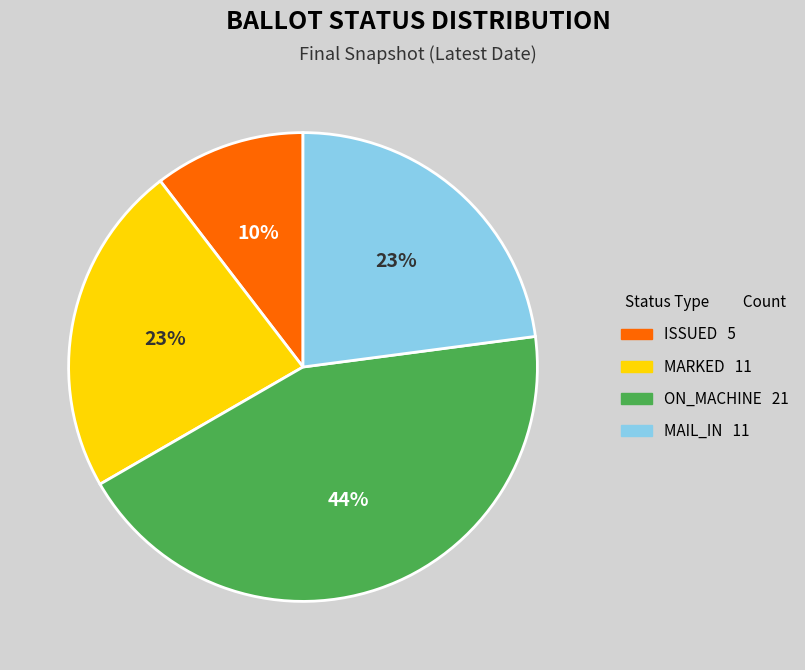

Is there a majority slice in this chart?

No